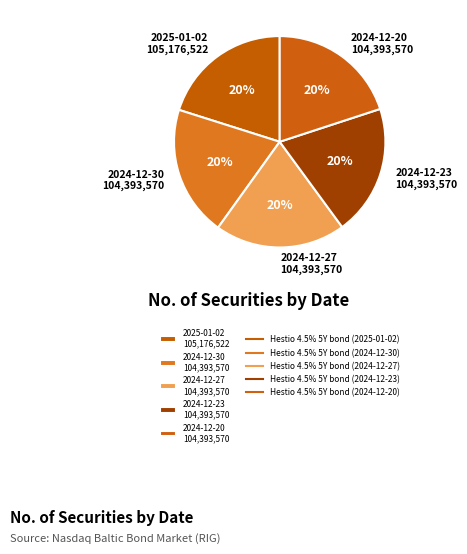

To the nearest percent, what is the average slice percentage?

20%